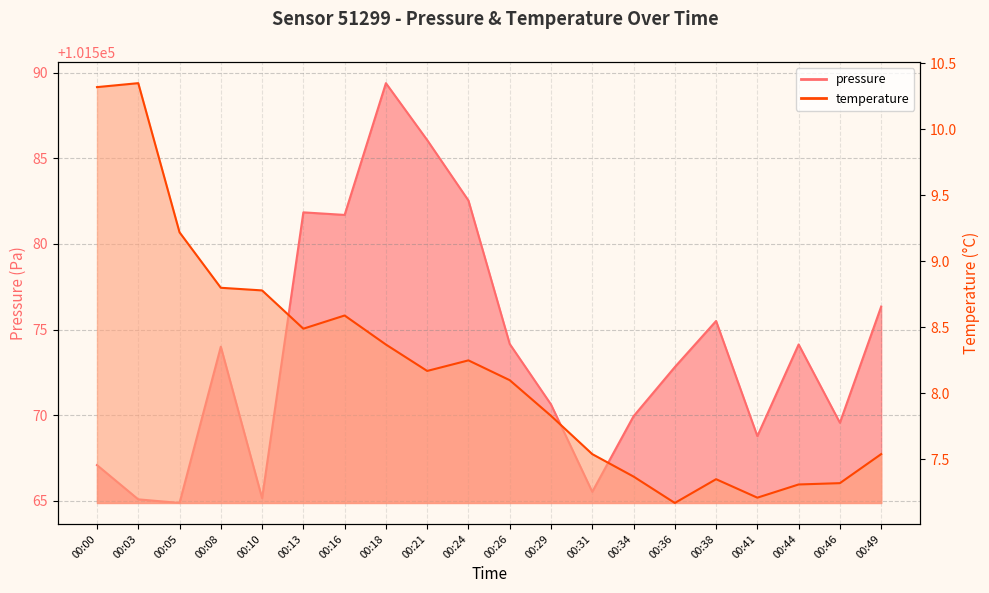

Rank the series by their average value, from highest to lowest.

pressure, temperature